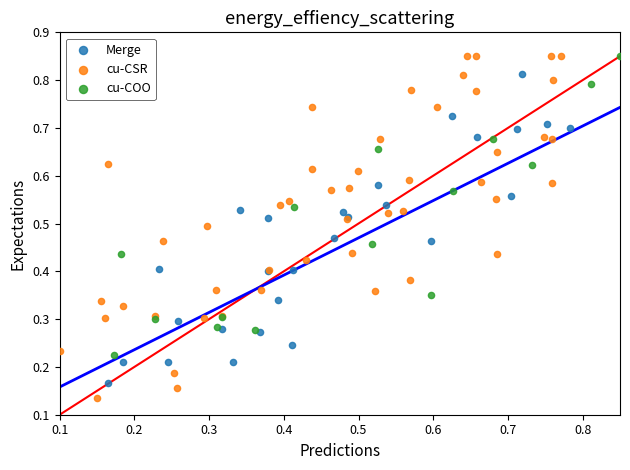

Which series has the widest spread of Y values?

cu-CSR